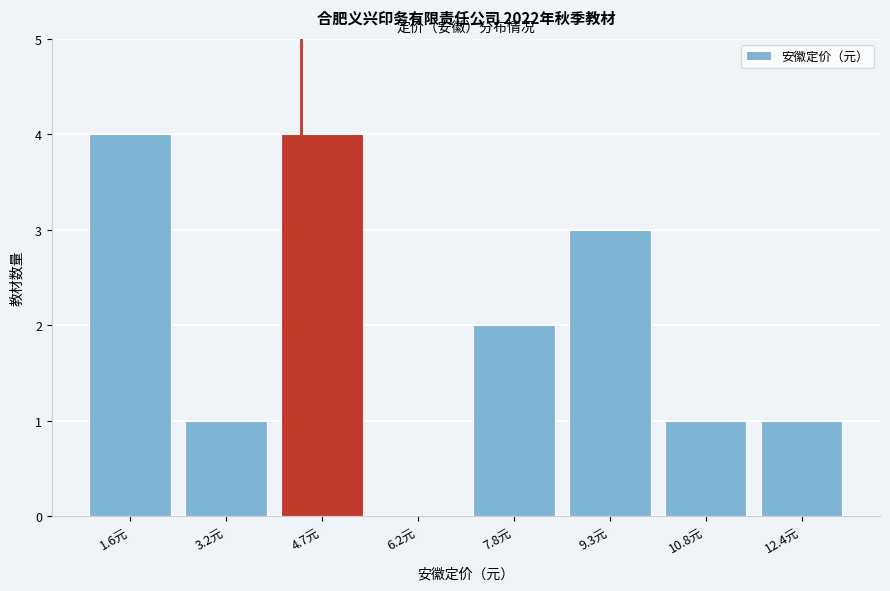

Reading left to right, list all the values displayed in this chart.

1.6元=4	3.2元=1	4.7元=4	6.2元=0	7.8元=2	9.3元=3	10.8元=1	12.4元=1